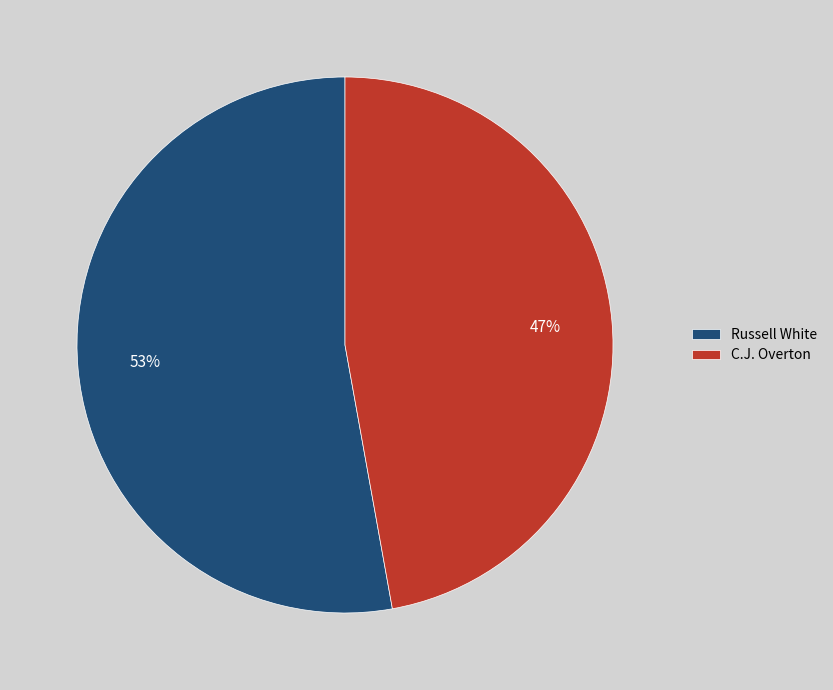

What is the ratio of the value at Russell White to the value at C.J. Overton?

1.1